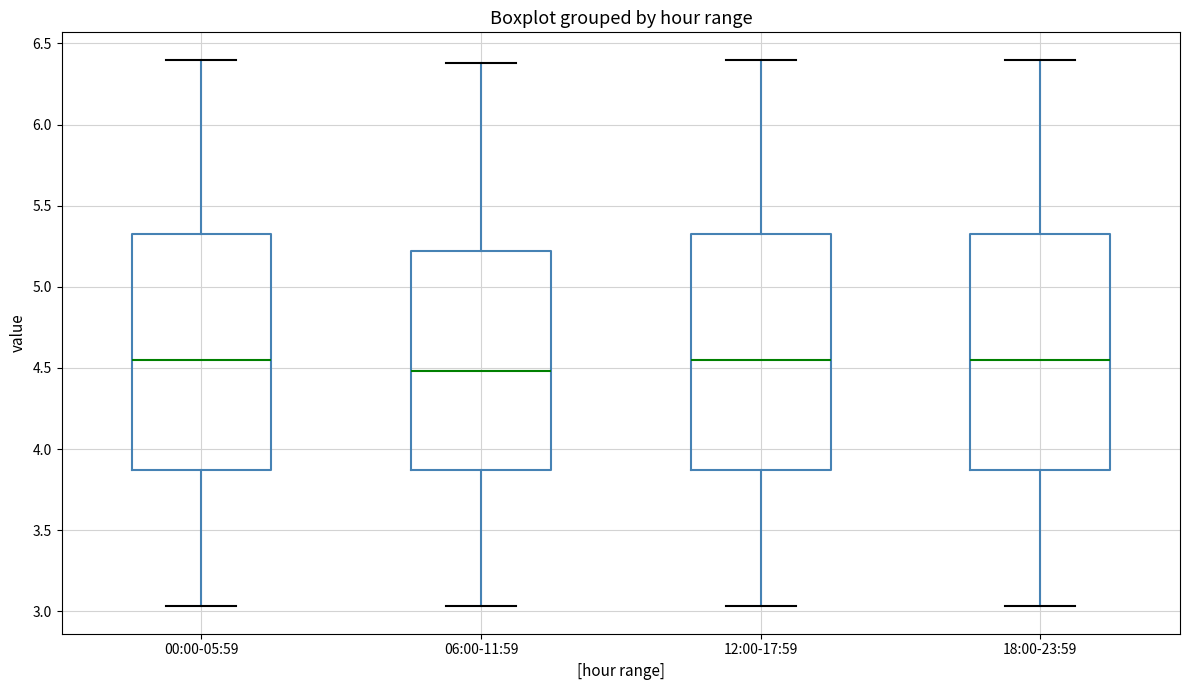

Where does the lower whisker of the box for 12:00-17:59 end on the y-axis? The values are not printed on the chart, so give them approximately, as read against the axis.

3.05